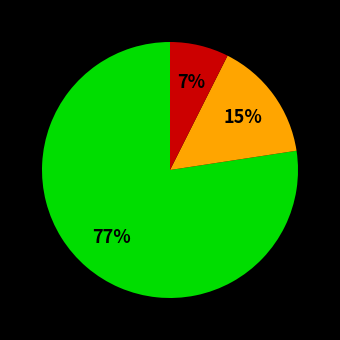

Is there a majority slice in this chart?

Yes